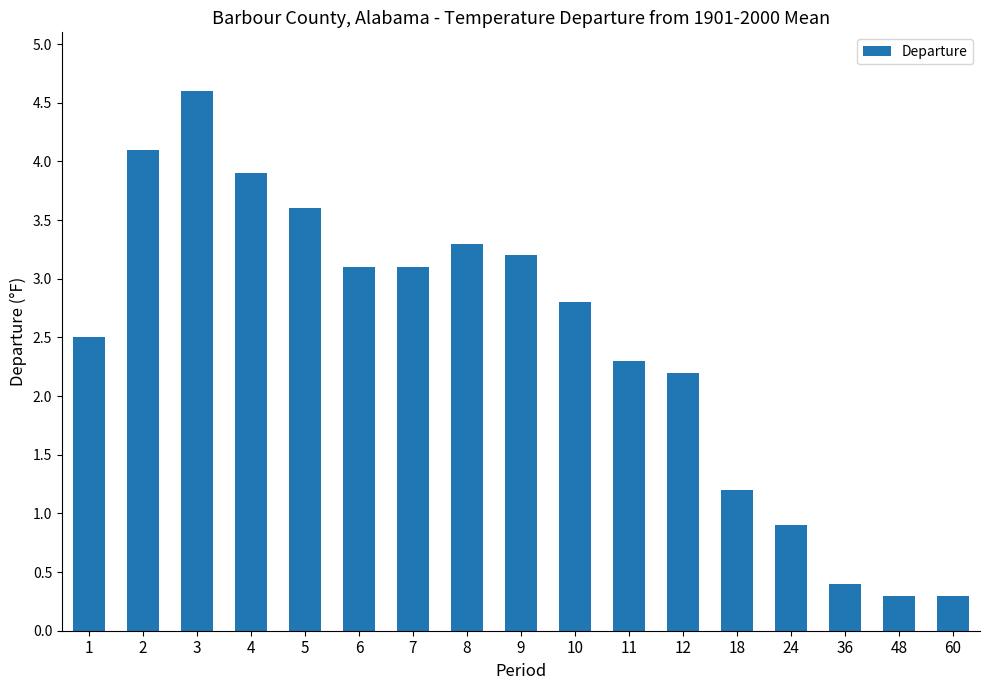

What is the difference between the values at 60 and 36?

0.1